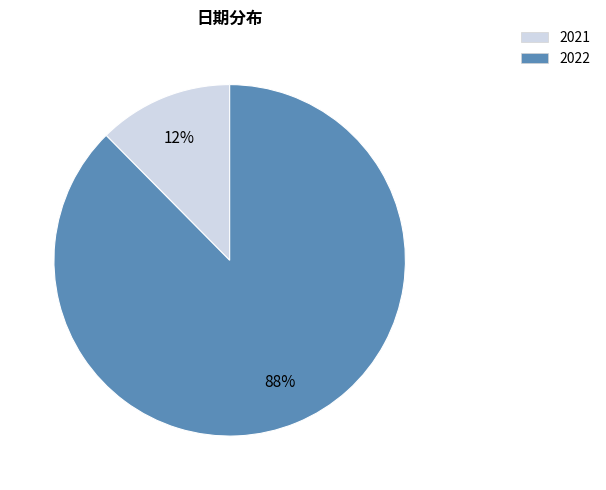

Which category has the biggest portion of the pie?

2022